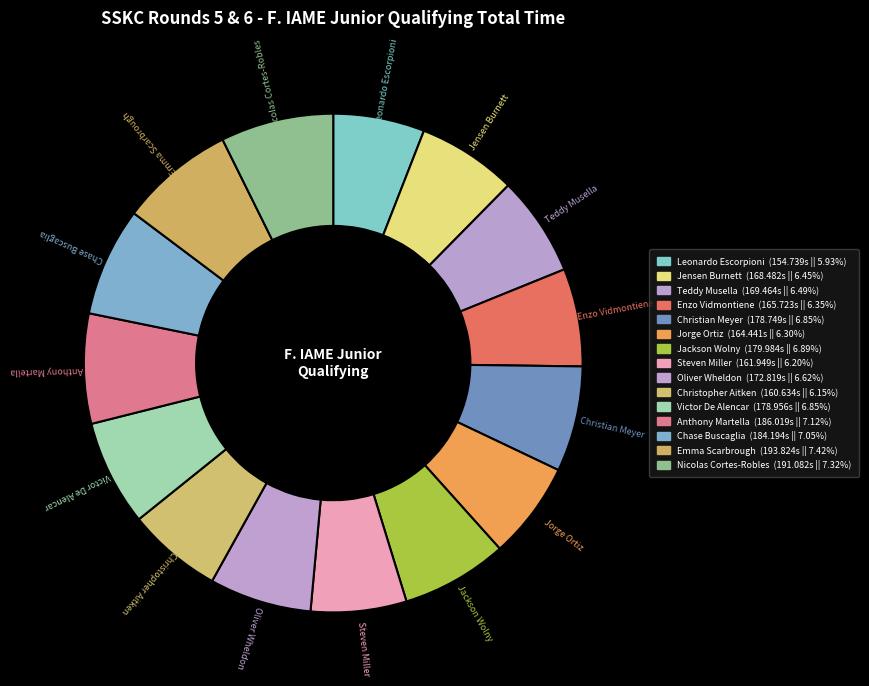

How many segments does this pie chart have?

15